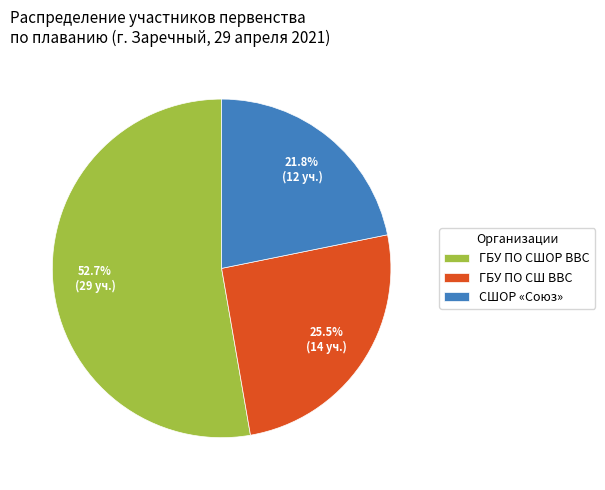

Rank the categories by value from highest to lowest.

ГБУ ПО СШОР ВВС, ГБУ ПО СШ ВВС, СШОР «Союз»